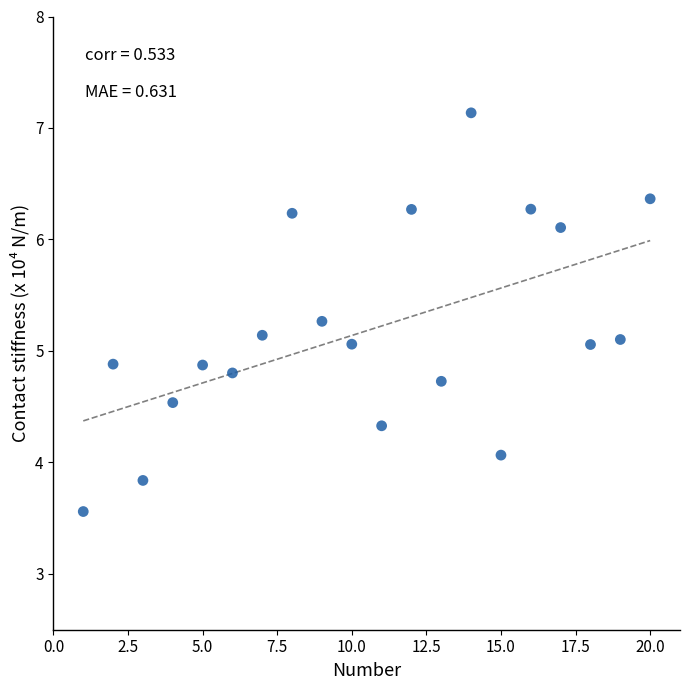

What is the range of X values (max minus min)?

19.0